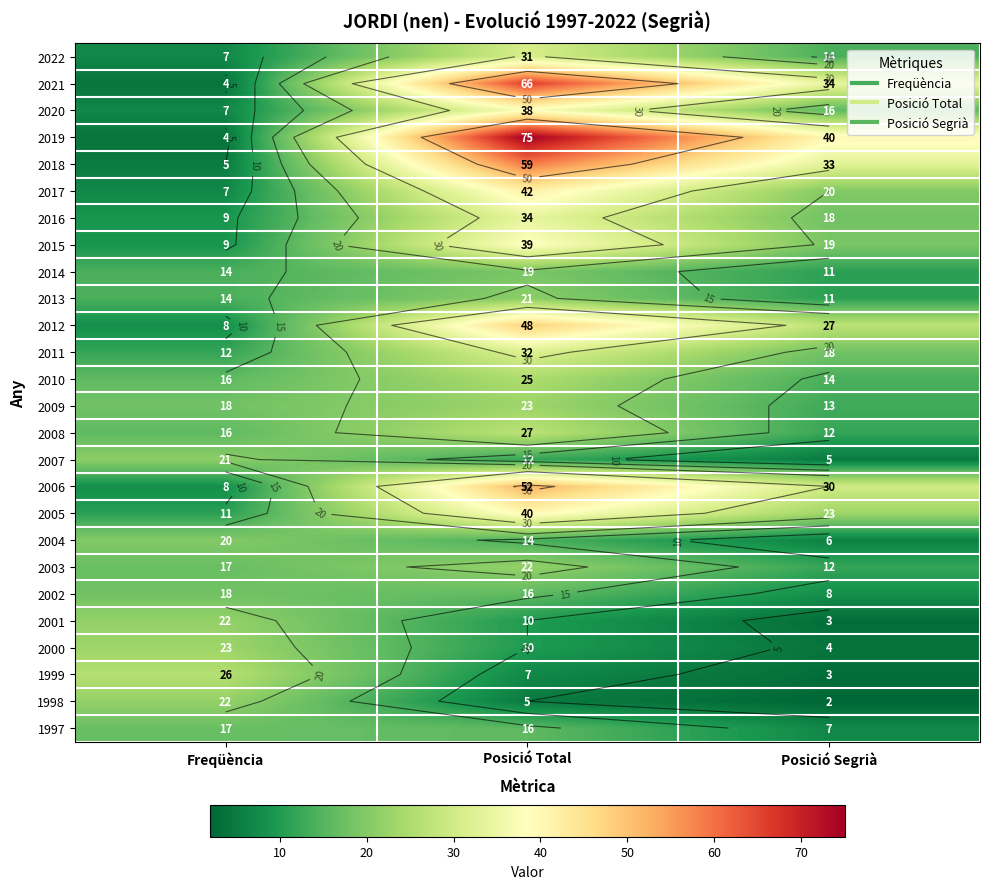

What is the sum of the 2009 values at Posició Segrià and Posició Total?

36